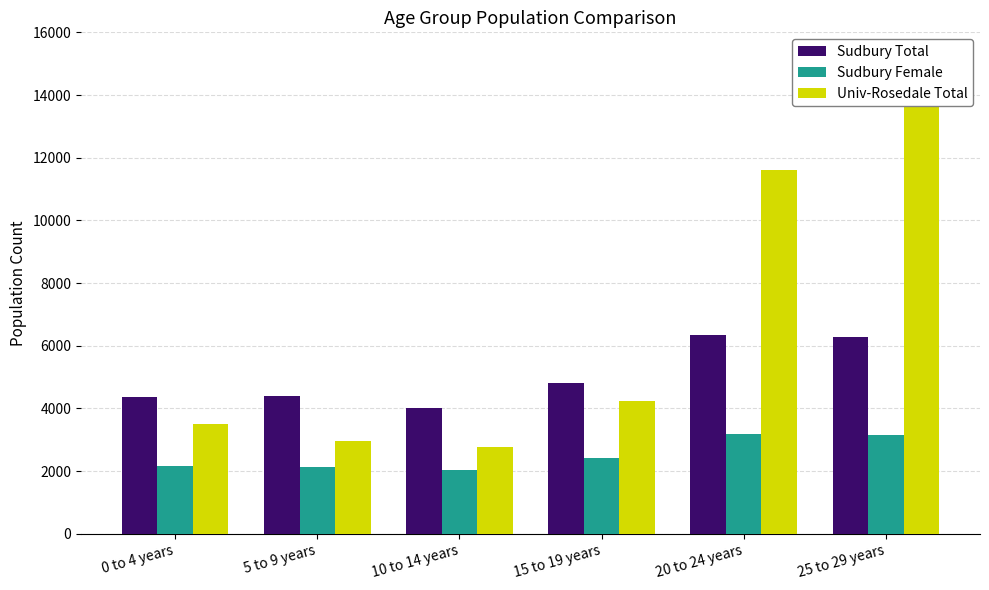

At how many categories does at least one series exceed 2255?

6